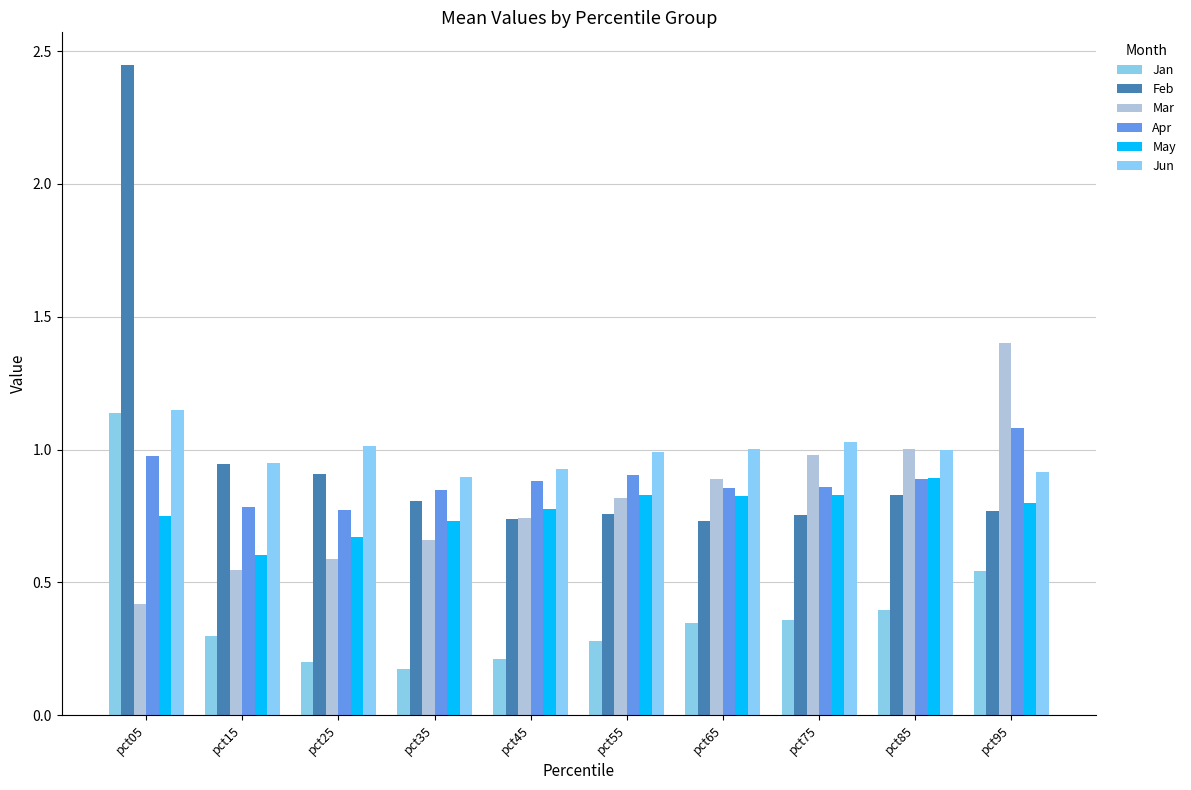

Between pct55 and pct25, which is larger?

pct55